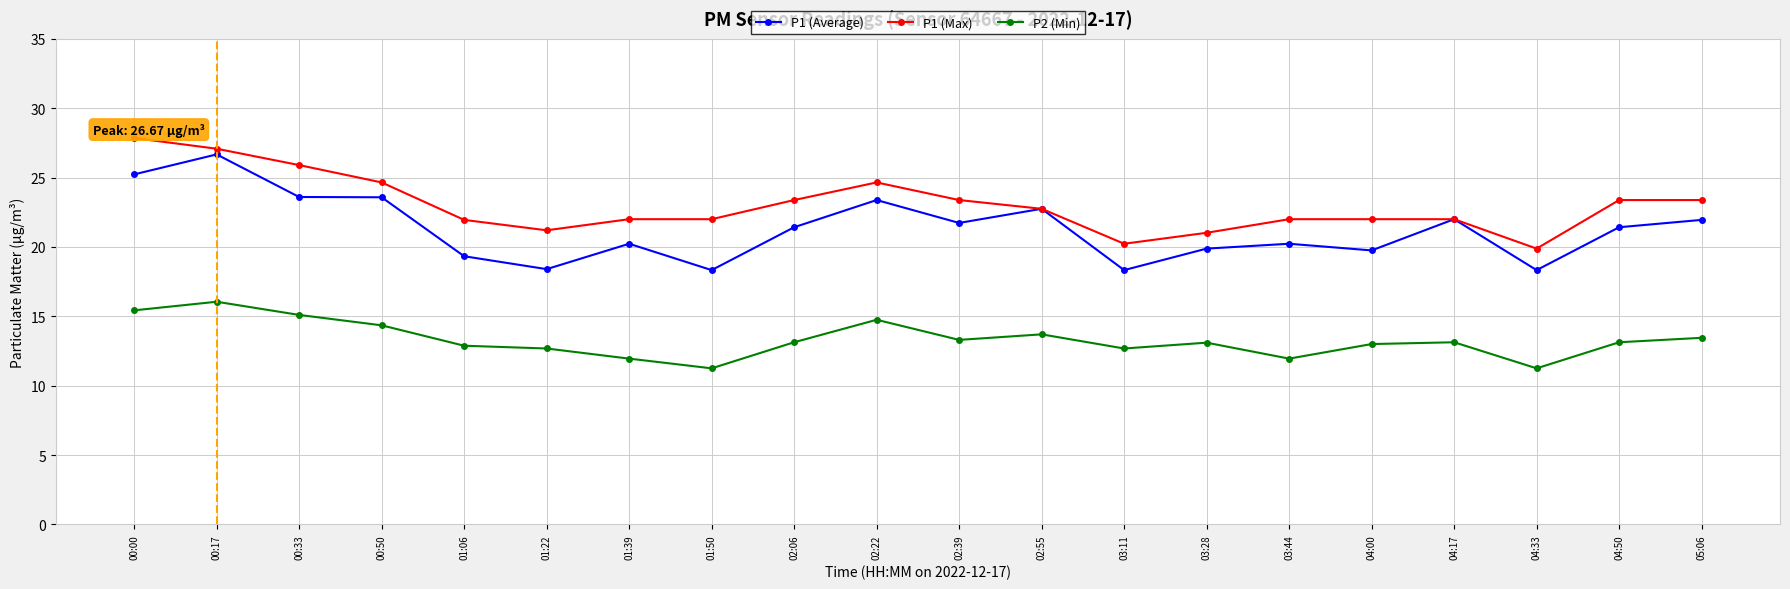

How many lines are shown in the chart?

3